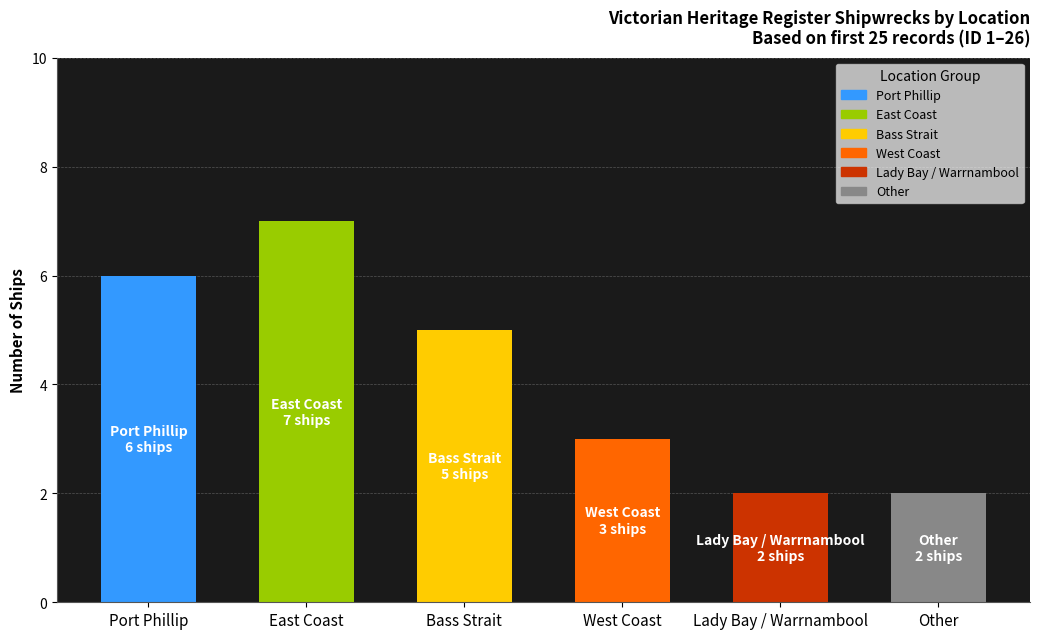

What is the minimum value shown in the chart?

2